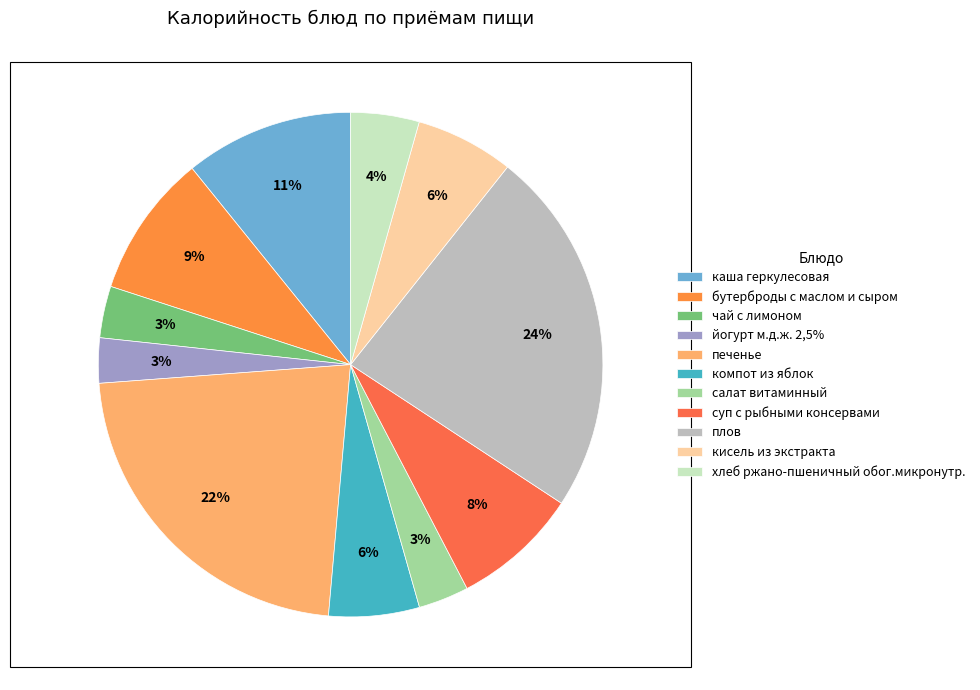

How many slices are in this pie chart?

11